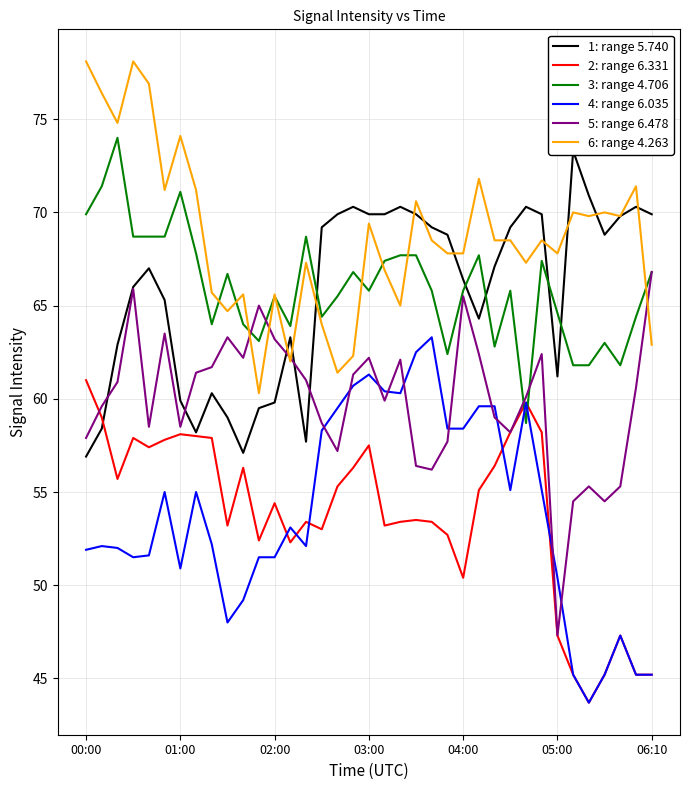

What is the average value of the 4.263 series?

68.7